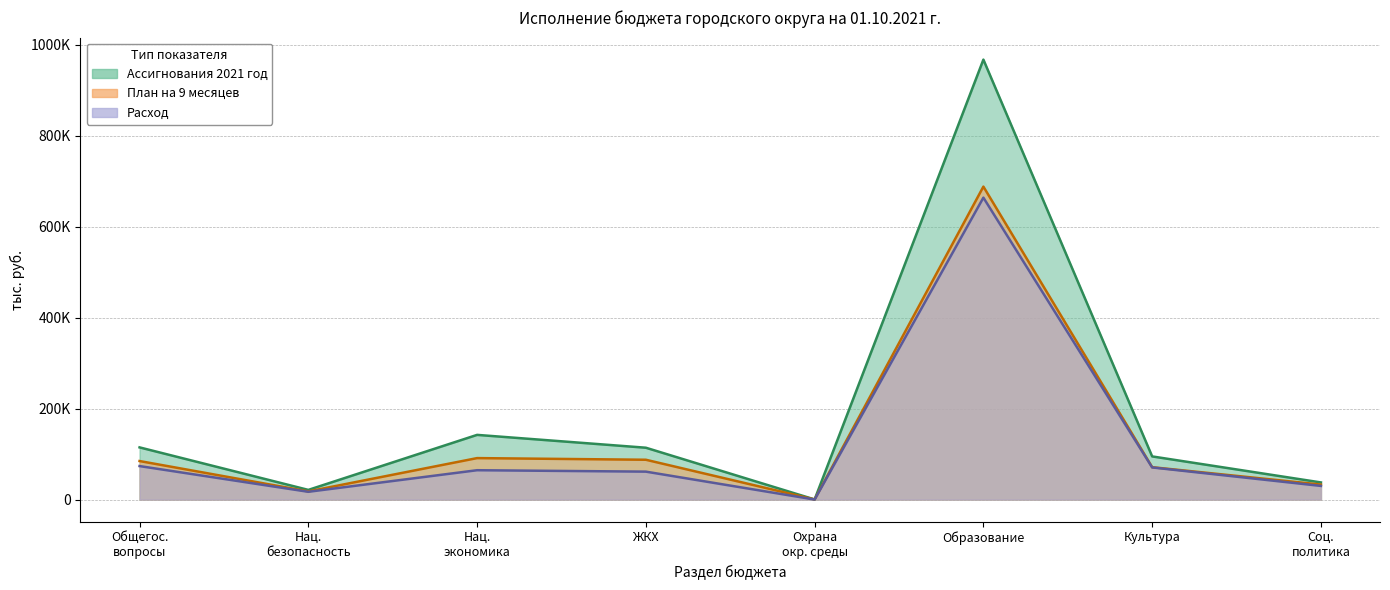

What is the value of the План на 9 месяцев point at the 6th from the left?

688041.7